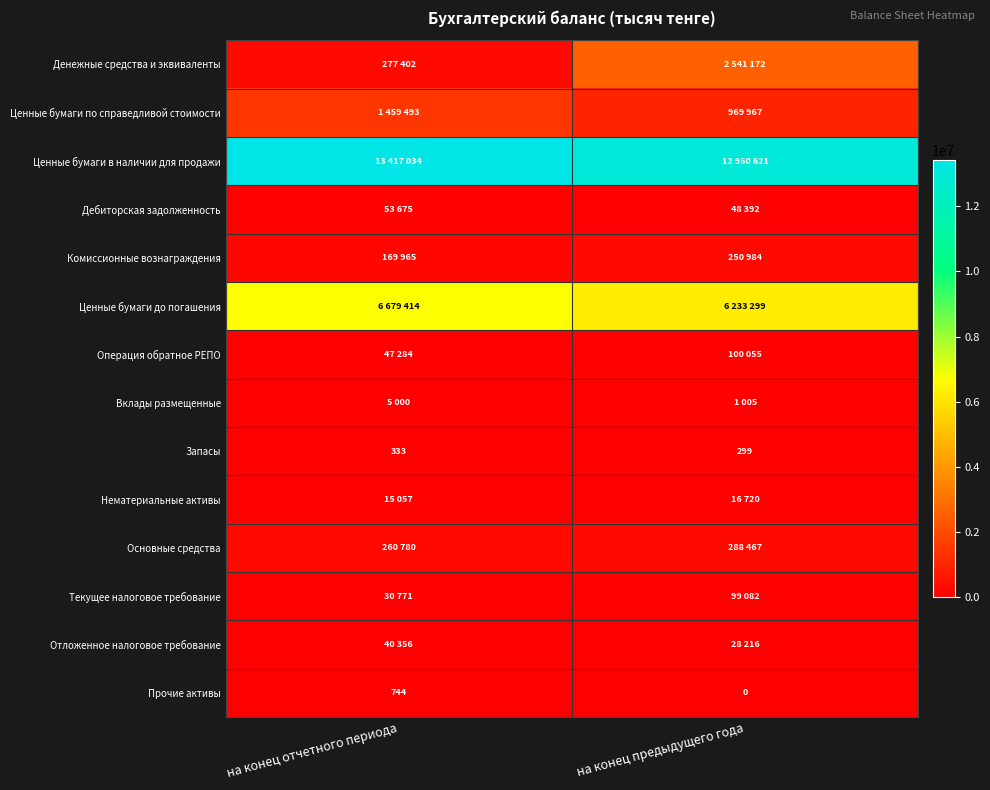

Which label corresponds to the smallest value in the chart?

на конец предыдущего года